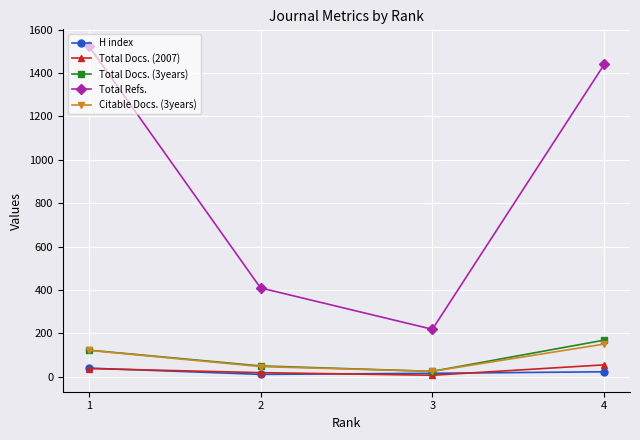

What is the value of the H index point at the 1st from the left?

39